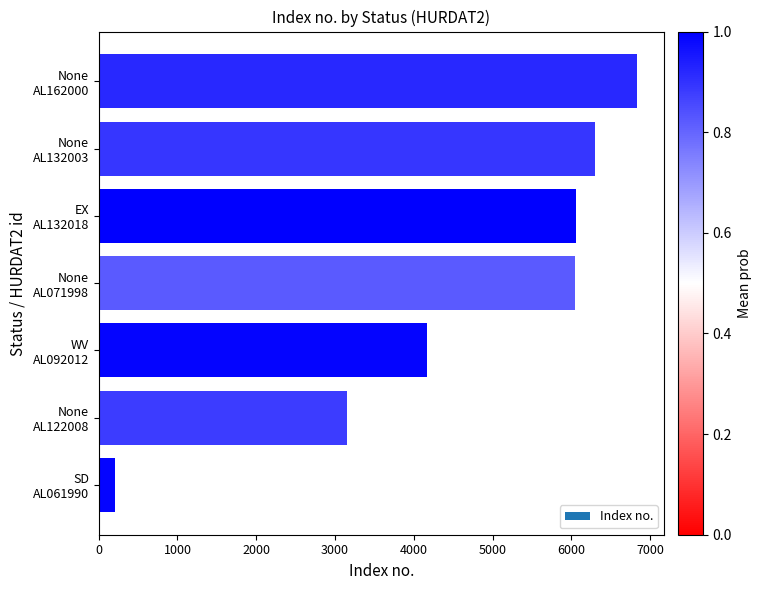

What is the maximum value shown in the chart?

6836